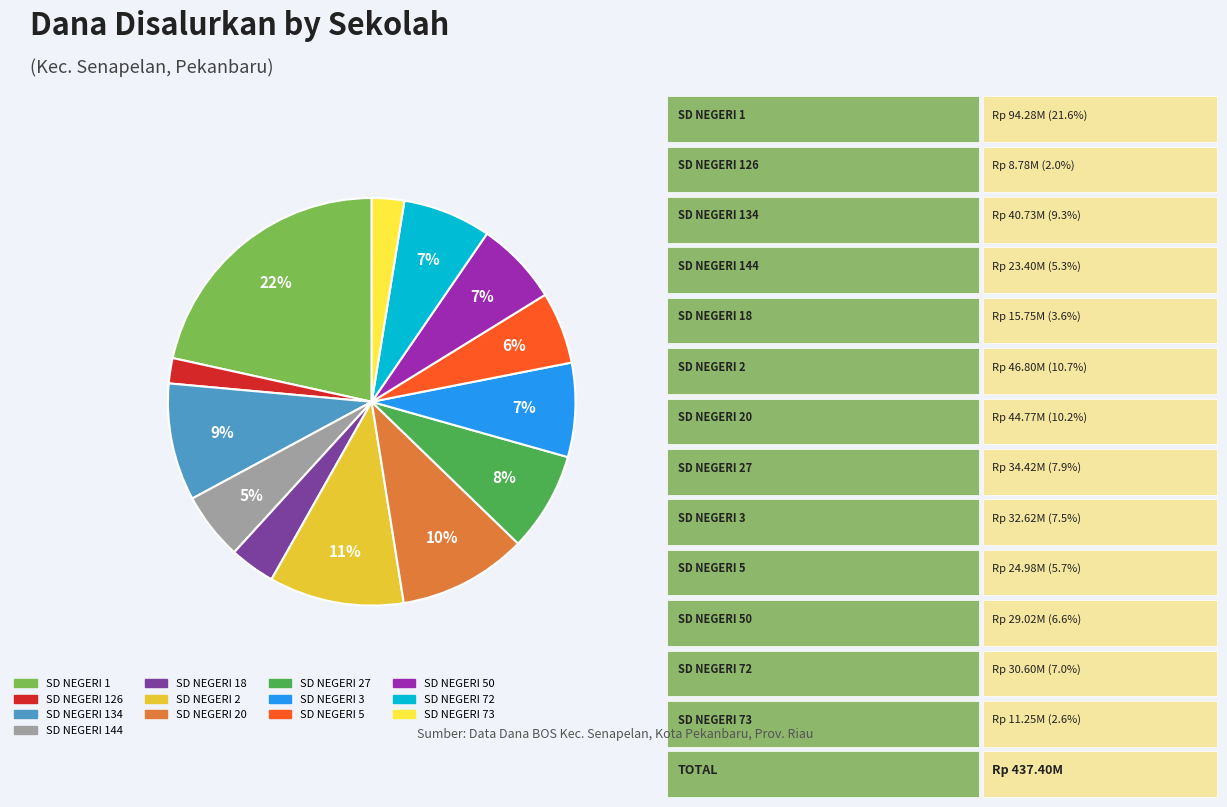

Which category has the biggest portion of the pie?

SD NEGERI 1